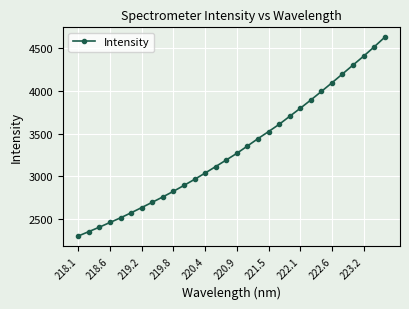

What is the value of the 19th point from the left?

3522.9